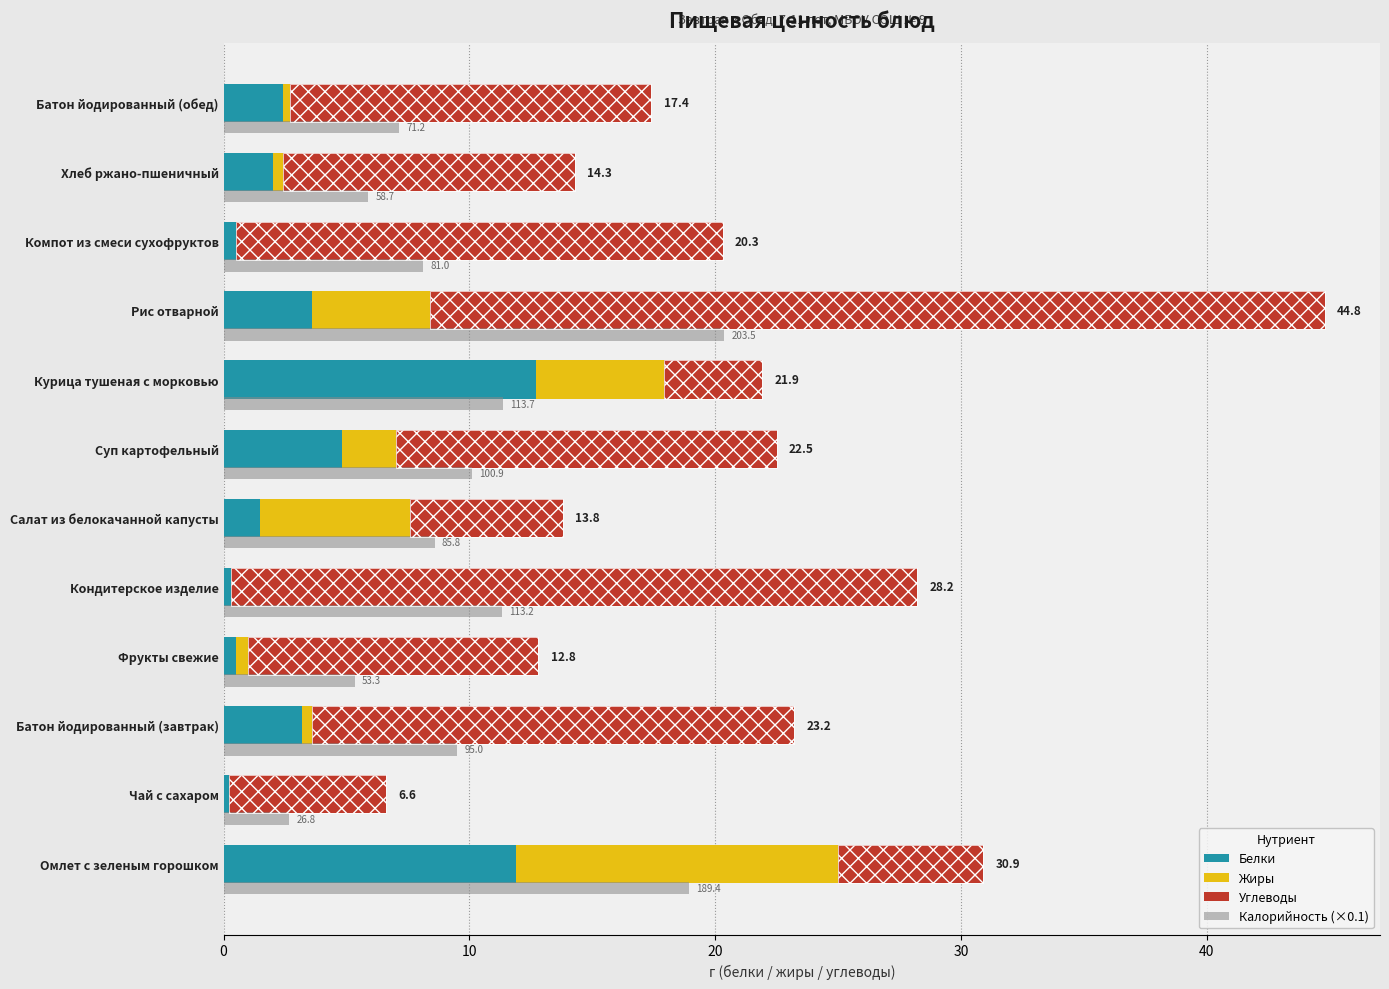

Reading left to right, transcribe all the data shown in this chart.

Белки: 11.9	0.2	3.2	0.5	0.3	1.5	4.8	12.7	3.6	0.5	2.0	2.4
Жиры: 13.1	0.0	0.4	0.5	0.0	6.1	2.2	5.2	4.8	0.0	0.4	0.3
Углеводы: 5.9	6.4	19.6	11.8	27.9	6.2	15.5	4.0	36.4	19.8	11.9	14.7
Калорийность (×0.1): 18.9	2.7	9.5	5.3	11.3	8.6	10.1	11.4	20.4	8.1	5.9	7.1